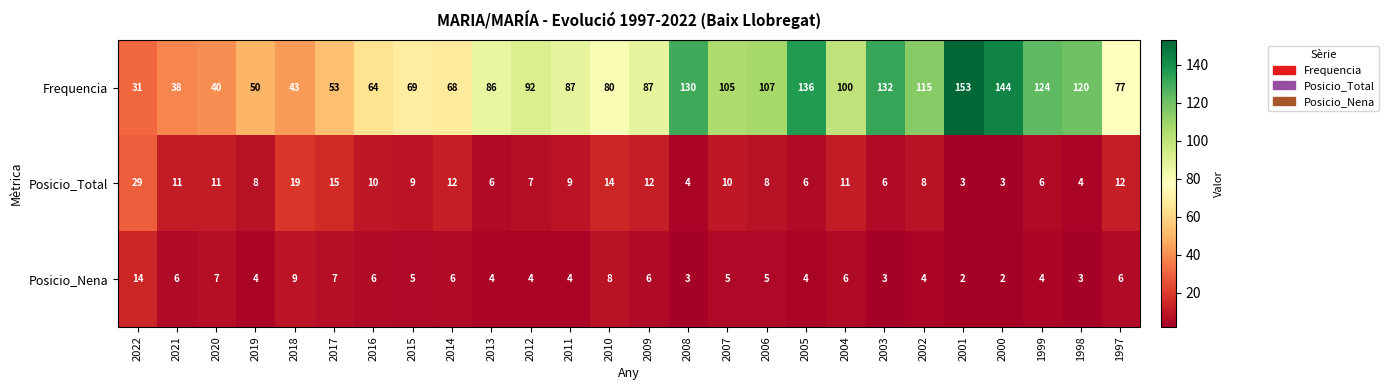

What is the greatest value displayed?

153